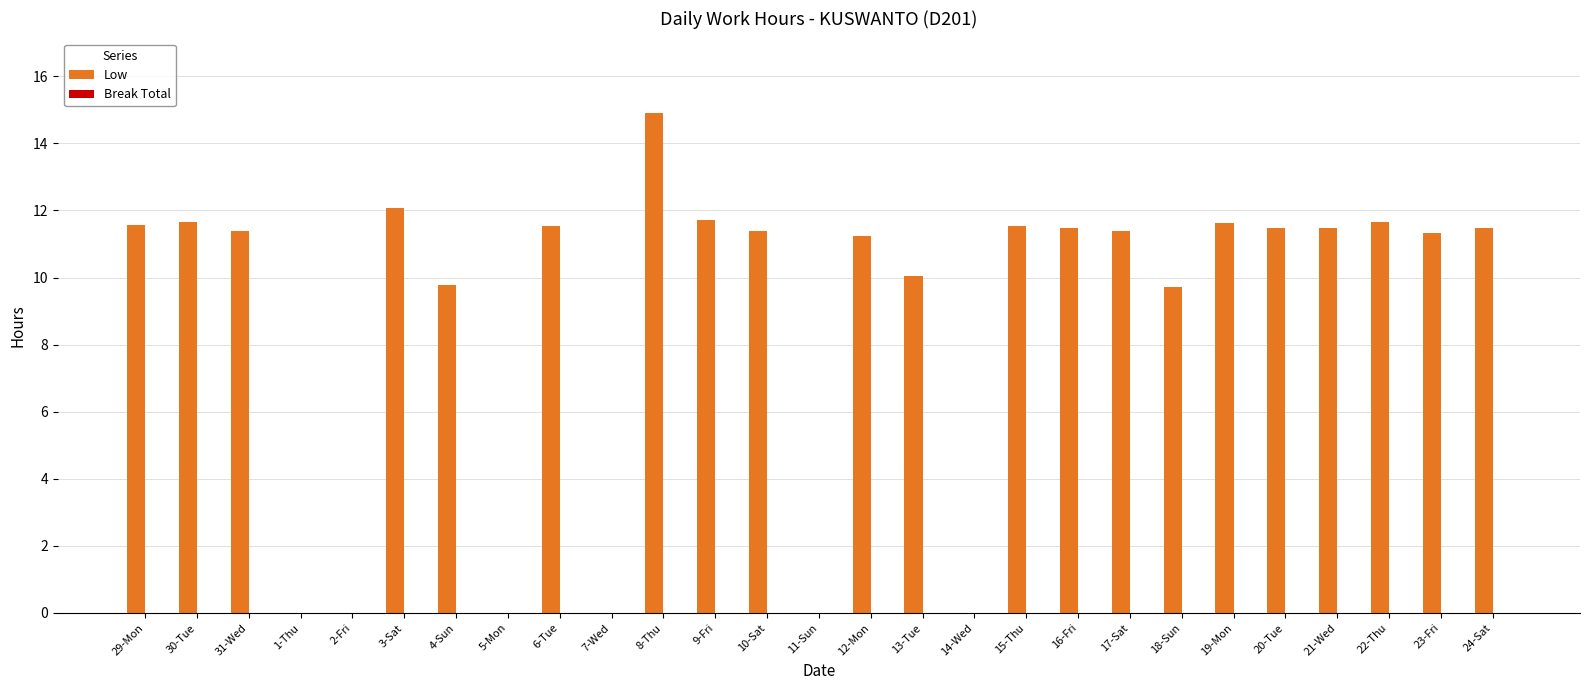

What is the sum of all values?

240.5